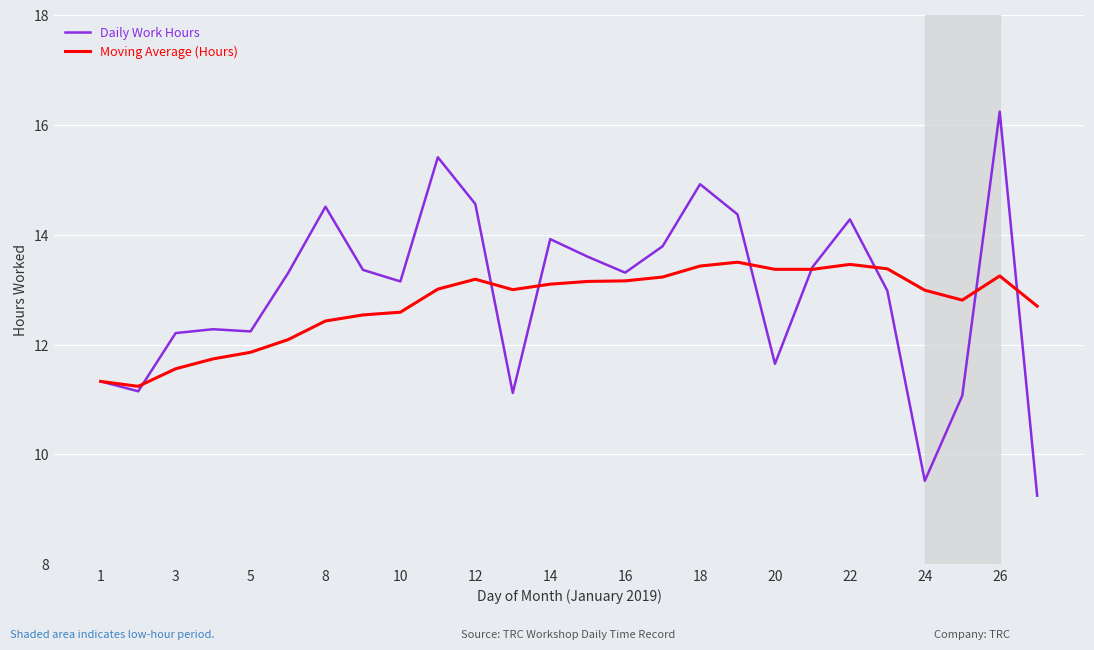

Rank the series by their maximum value, from highest to lowest.

Daily Work Hours, Moving Average (Hours)